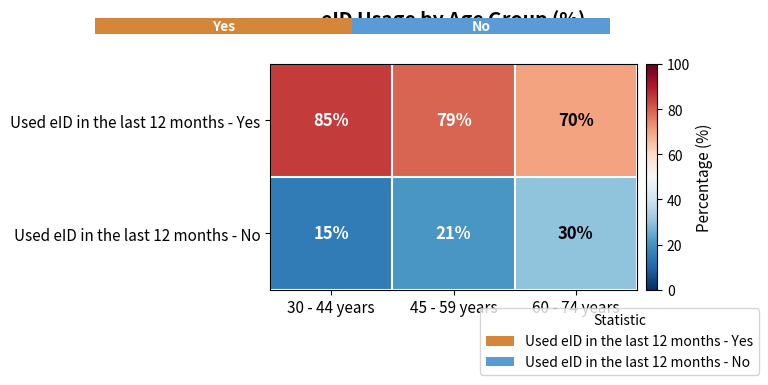

Read the Used eID in the last 12 months - No value at 30 - 44 years.

15